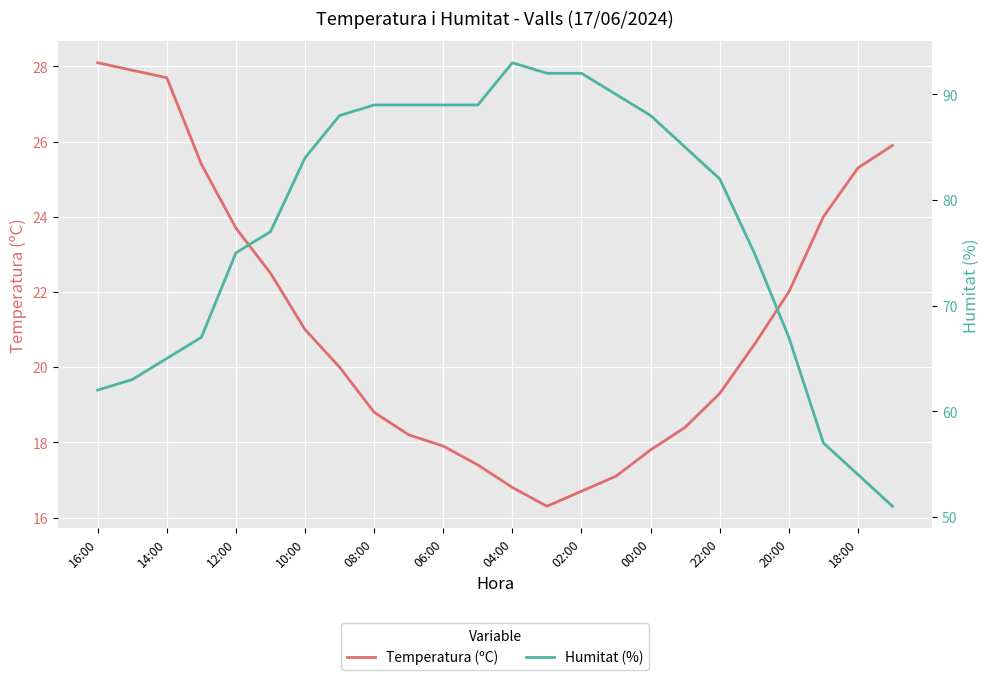

True or false: Temperatura (ºC) has a value of 8.9 at 23.

False